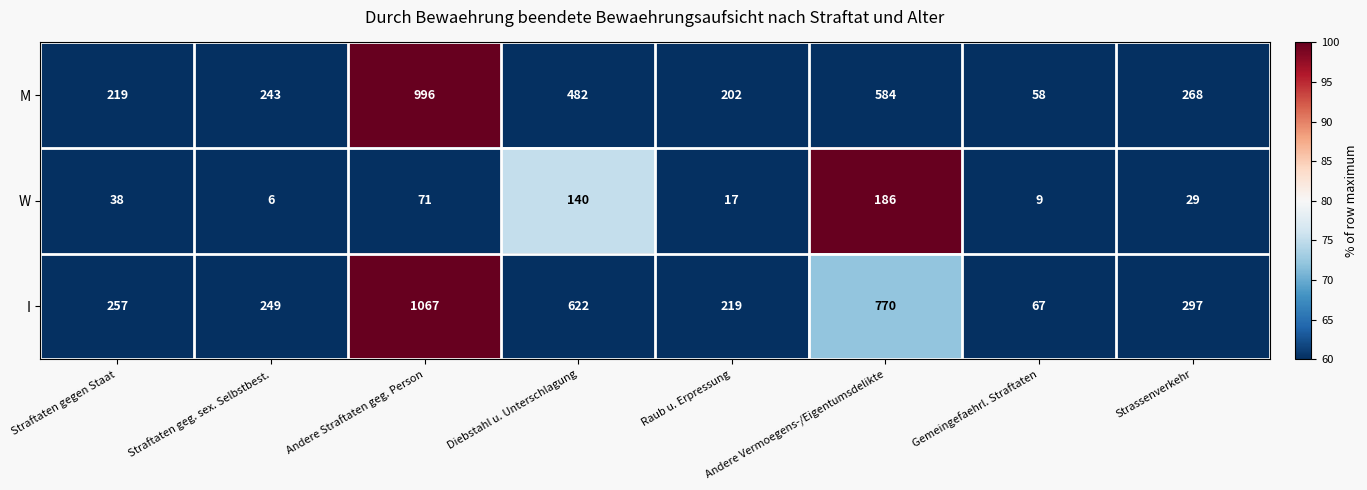

Which series has the largest total across all categories?

I